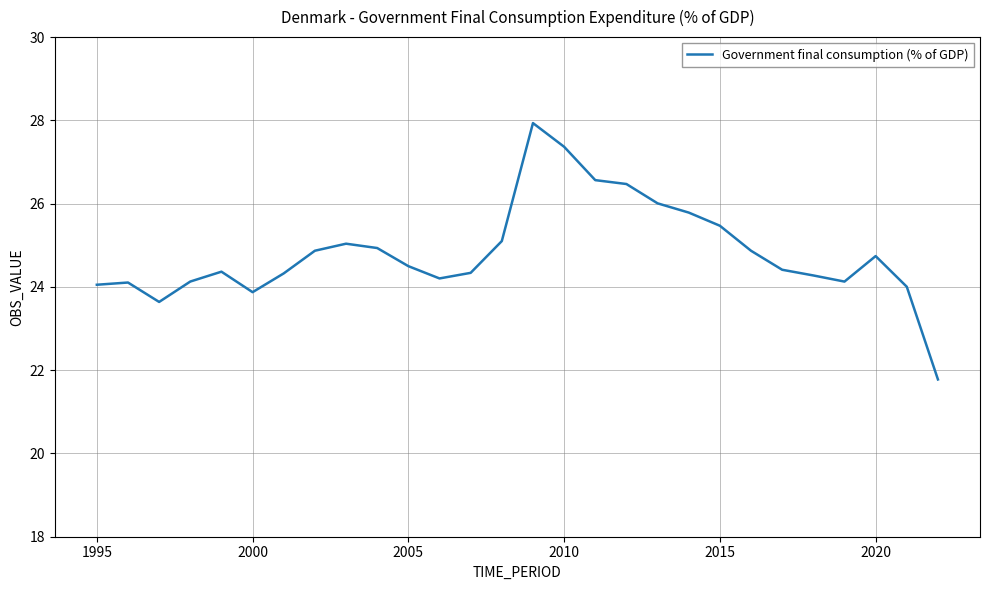

What is the smallest value displayed?

21.8